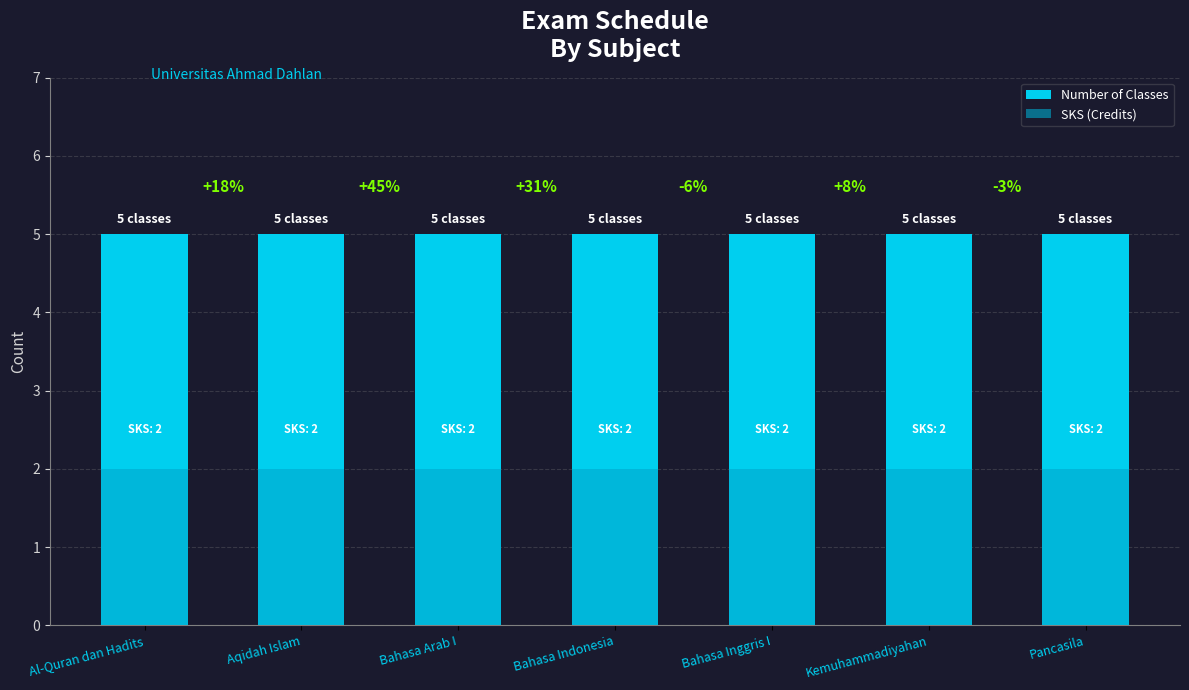

What is the greatest value displayed?

5